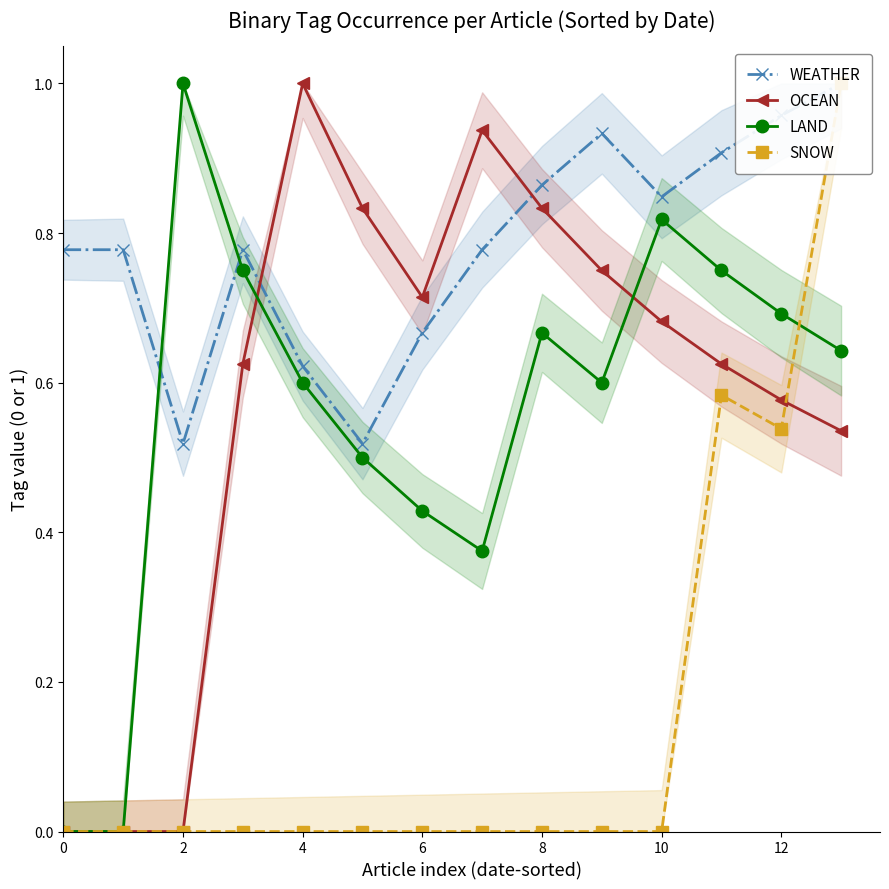

Does the chart display data point markers on the line(s)?

Yes